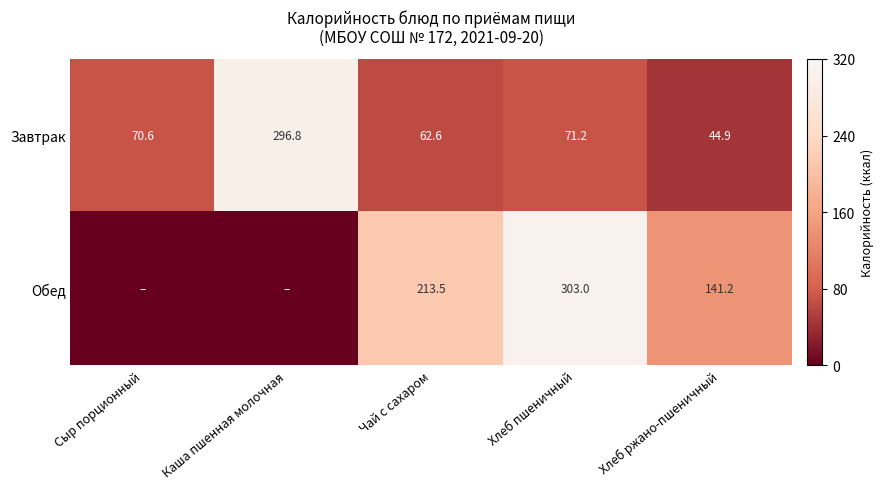

How many values in the Завтрак series are below 70?

2